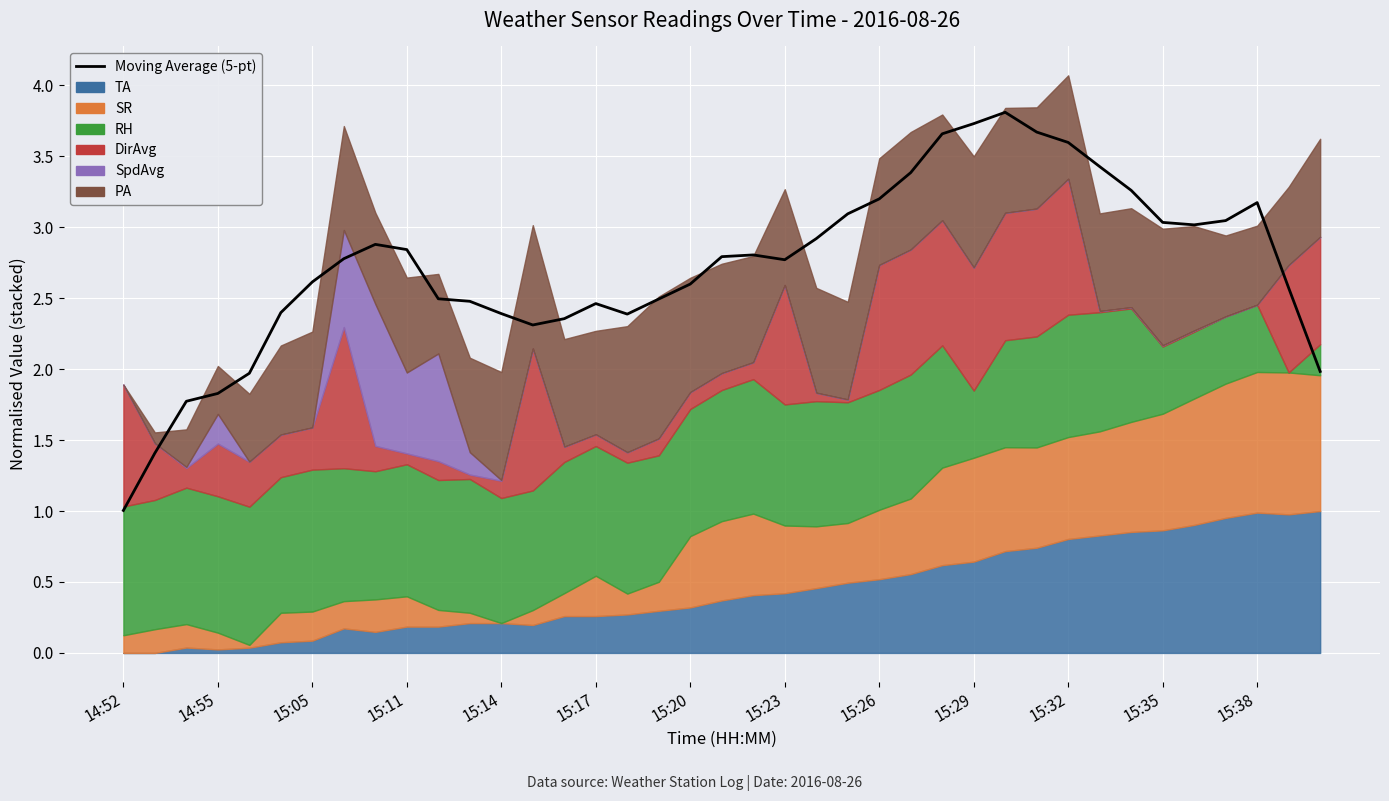

Approximately how many times larger is the value at 15:38 compared to 15:26?

1.0